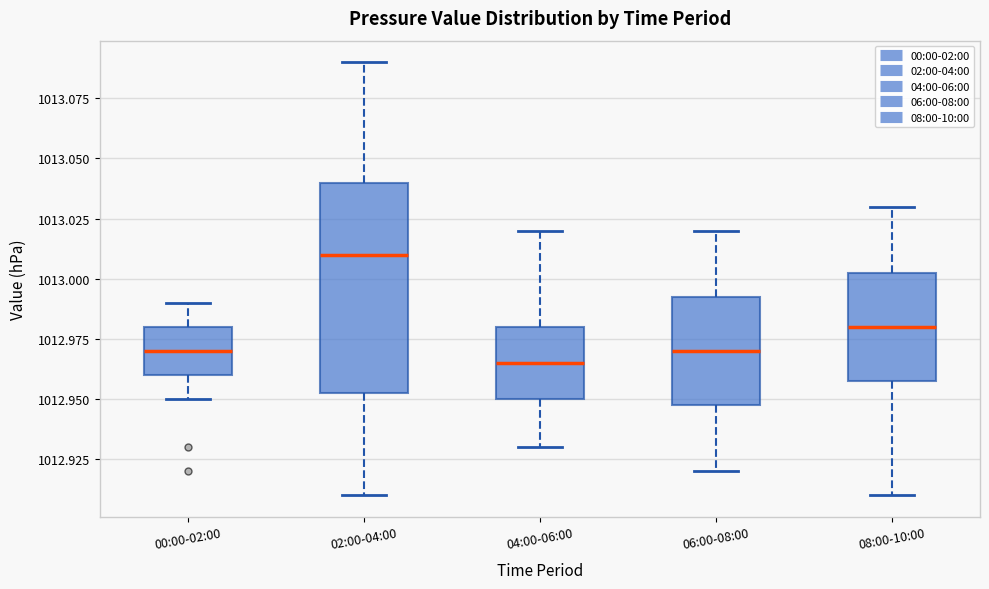

Which box has the highest median line?

02:00-04:00